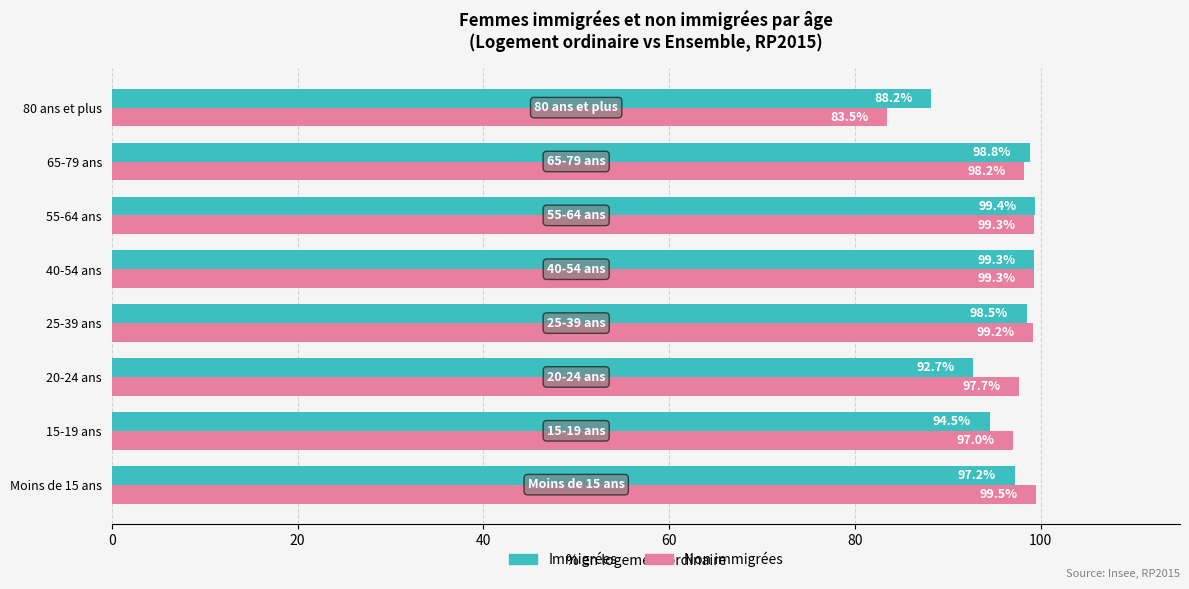

Is it true that Non immigrées equals 99.2 at 25-39 ans?

True